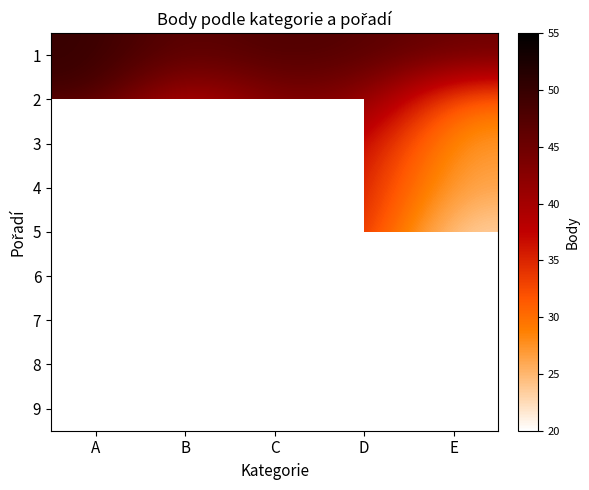

What is the difference between the maximum and second lowest values in the 6 series?

6.0